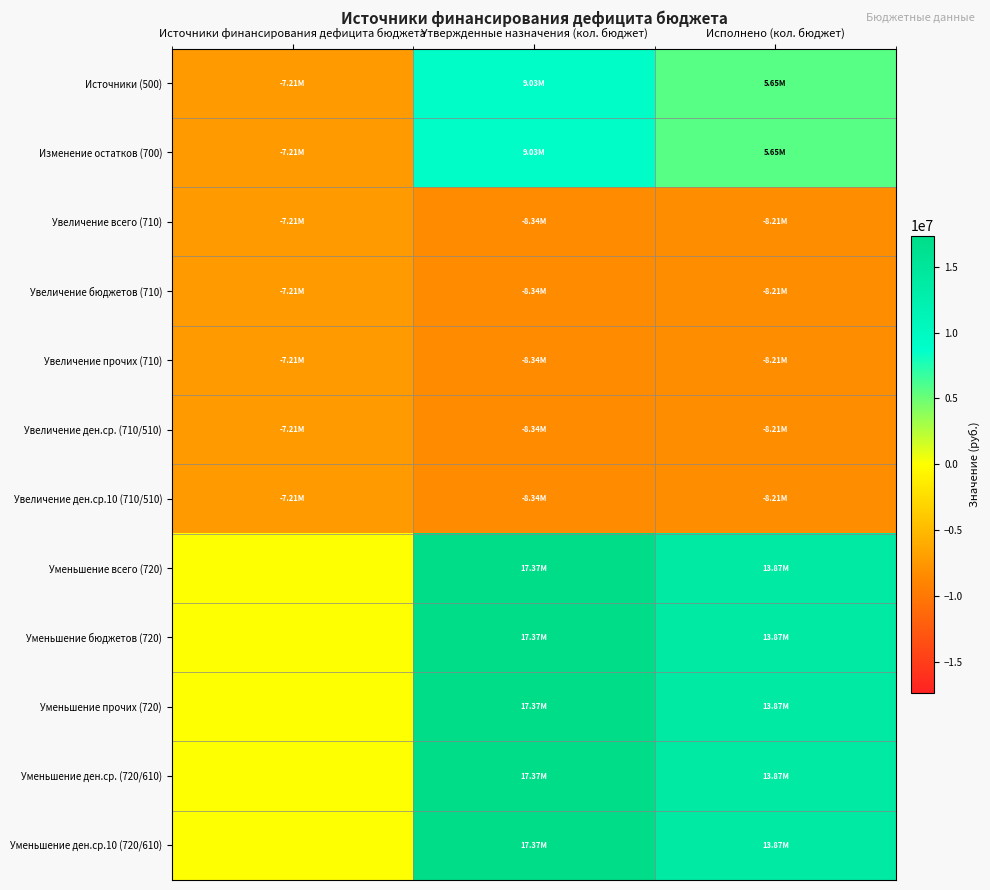

Between Источники финансирования дефицита бюджета and Утвержденные назначения (кол. бюджет), which series saw the biggest shift?

Уменьшение всего (720)